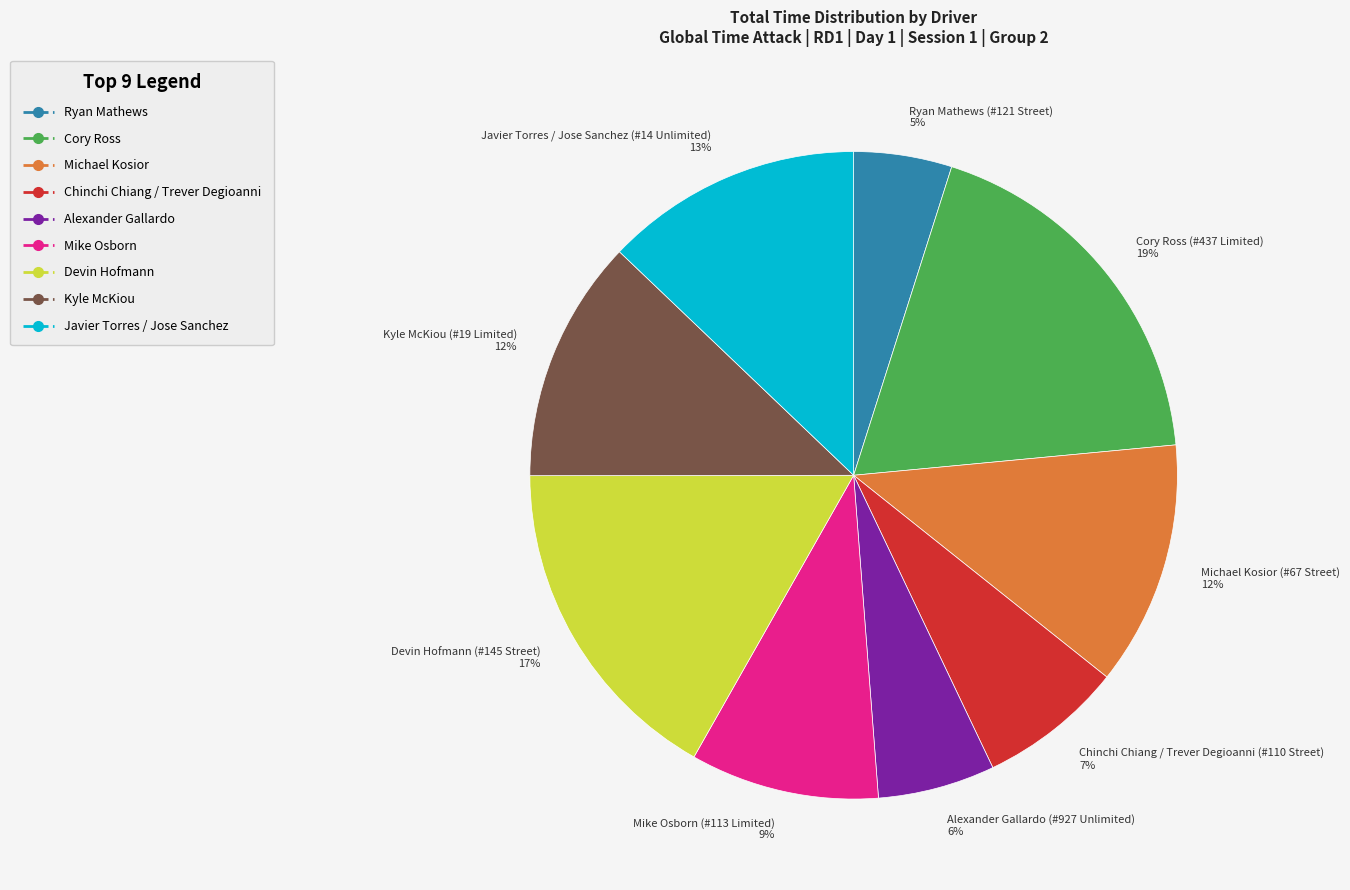

How many slices are in this pie chart?

9